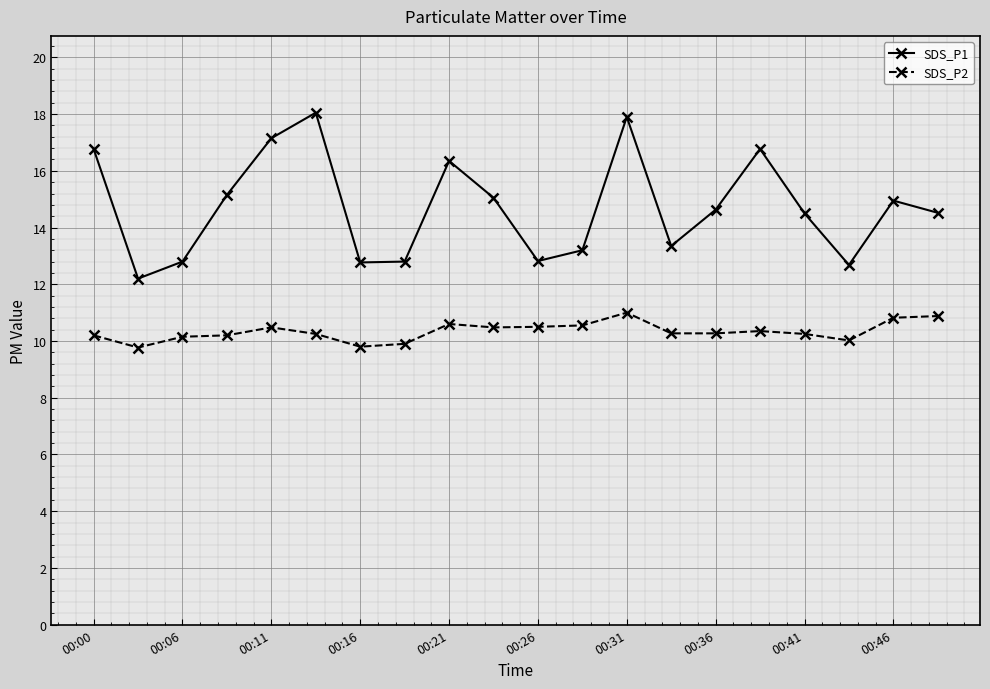

Count the number of data series in this chart.

2